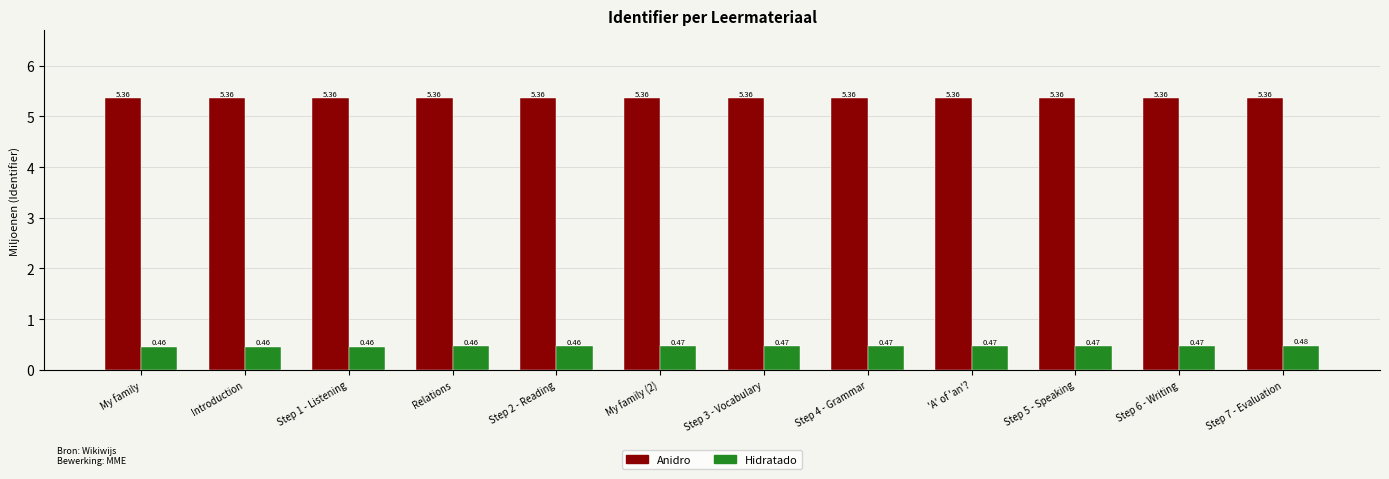

Between Relations and Step 5 - Speaking, which series saw the biggest shift?

Hidratado